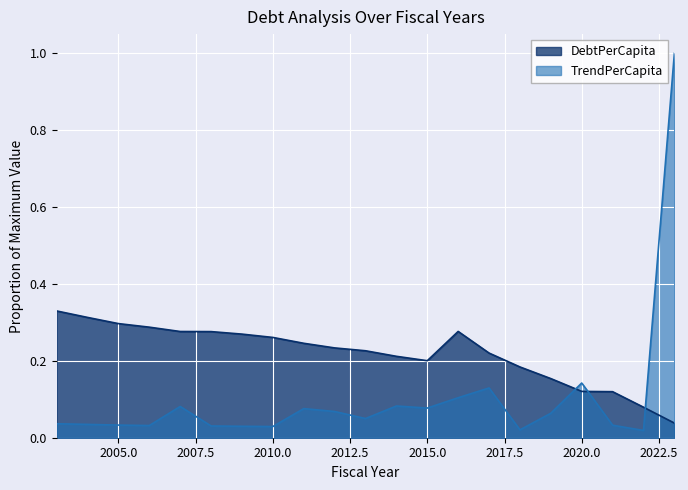

Where is DebtPerCapita nearest to the value 0?

2023